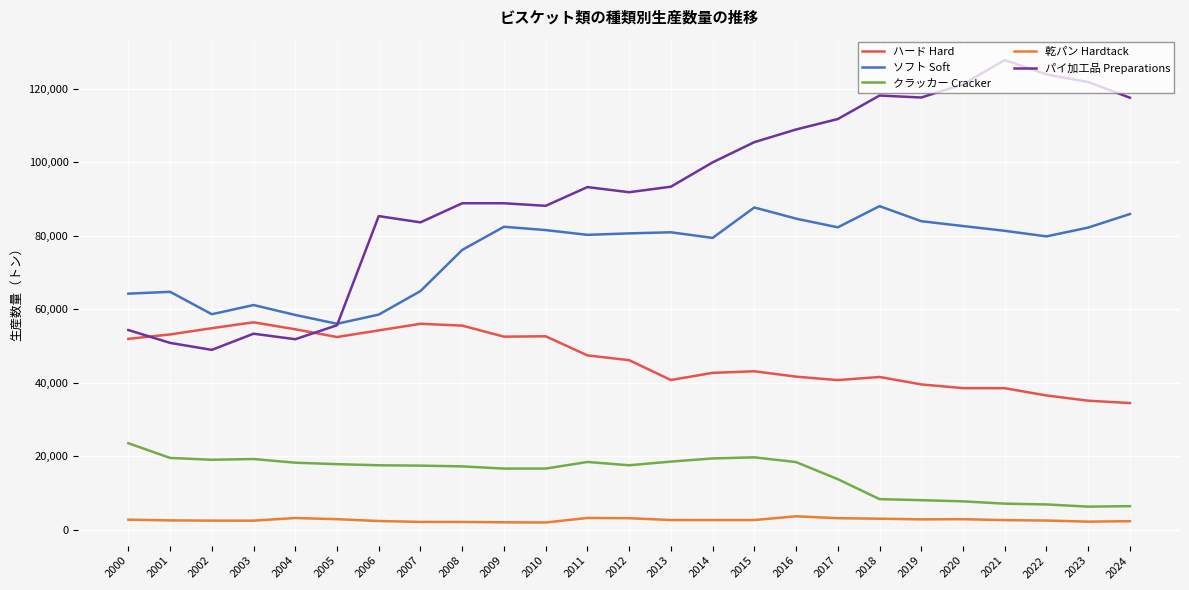

What is the maximum value shown in the chart?

127876